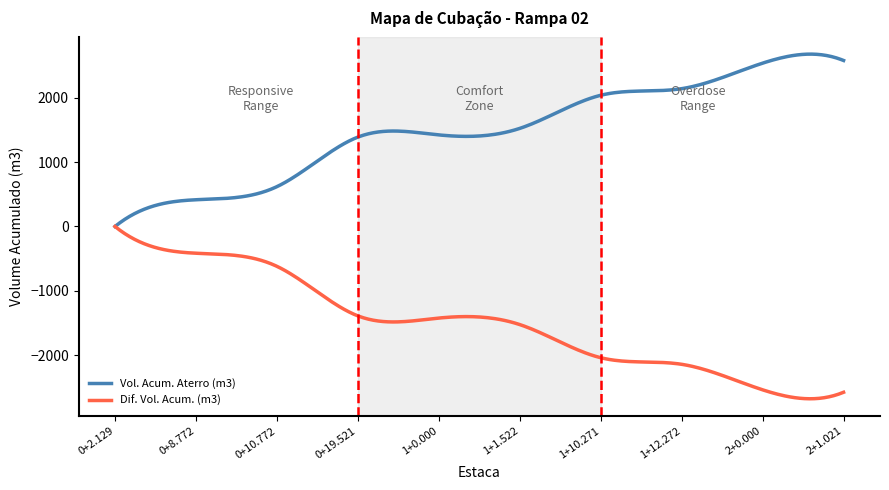

What is the greatest value displayed?

2682.2